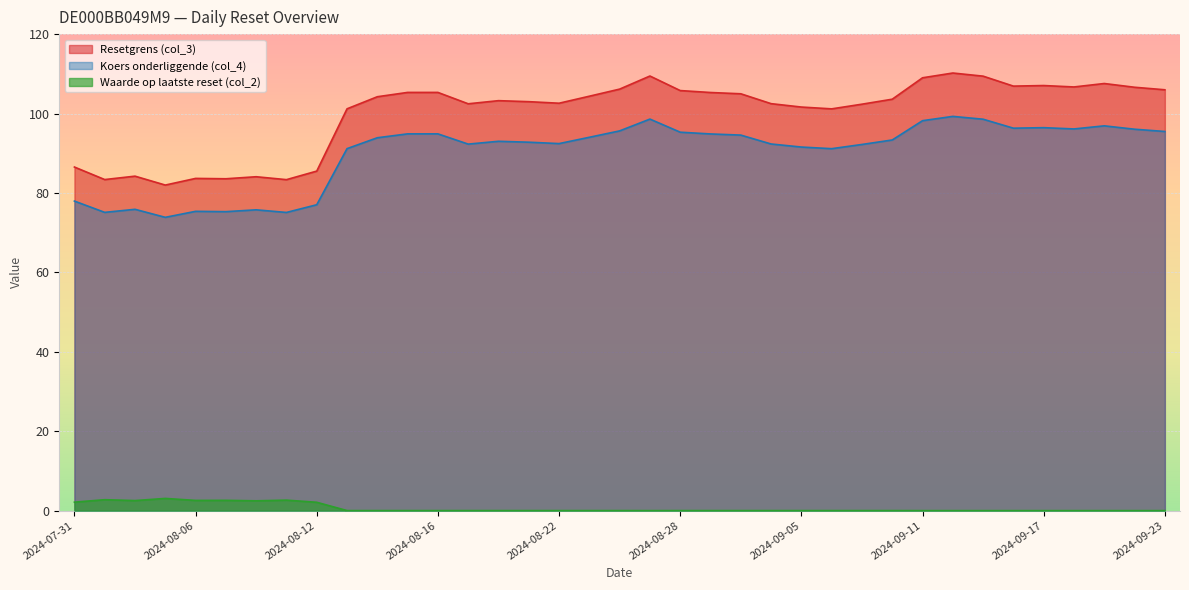

Is it true that Koers onderliggende (col_4) equals 91.2 at 2024-09-06?

True